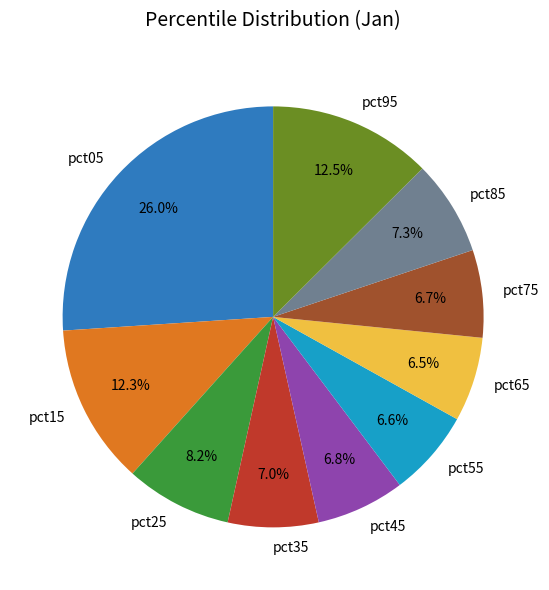

Combined, do pct45 and pct25 account for over 50%?

No